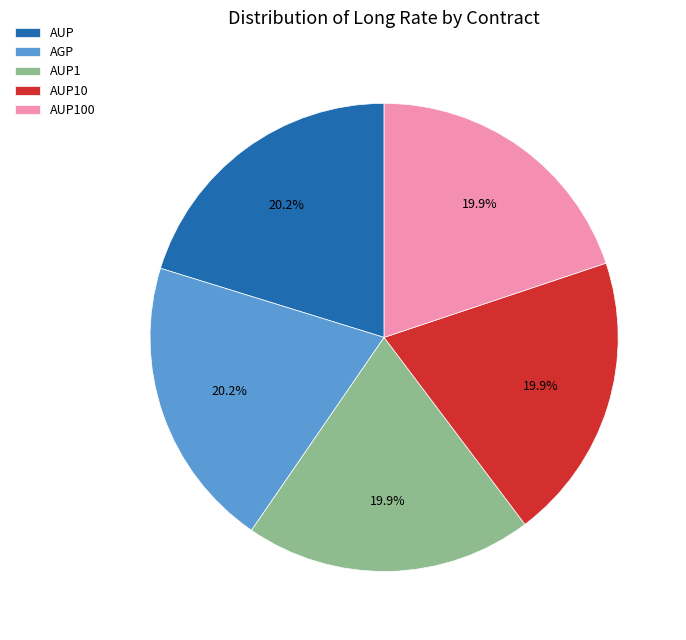

What percentage is the AUP1 slice, to the nearest percent?

20%